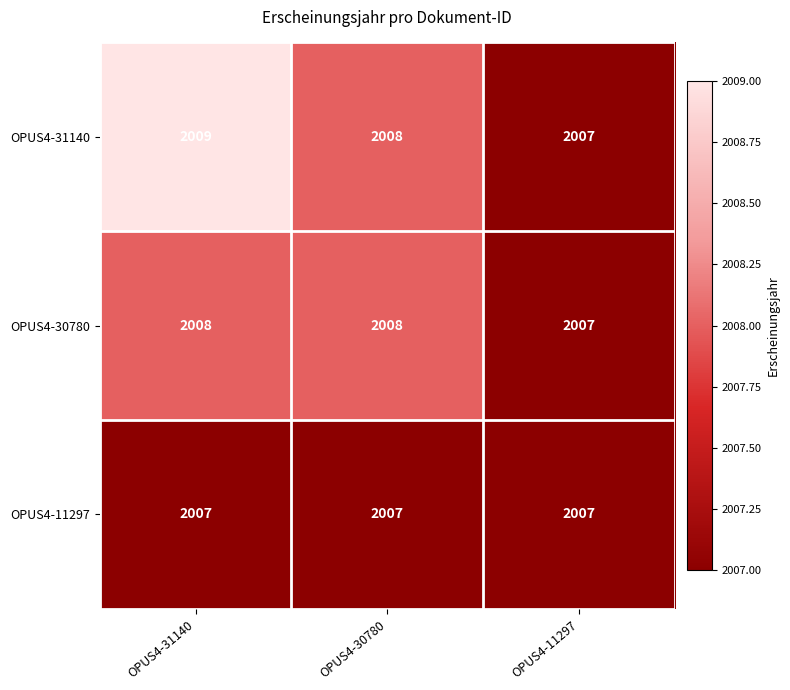

Reading right to left, transcribe all the data shown in this chart.

OPUS4-31140: 2007	2008	2009
OPUS4-30780: 2007	2008	2008
OPUS4-11297: 2007	2007	2007